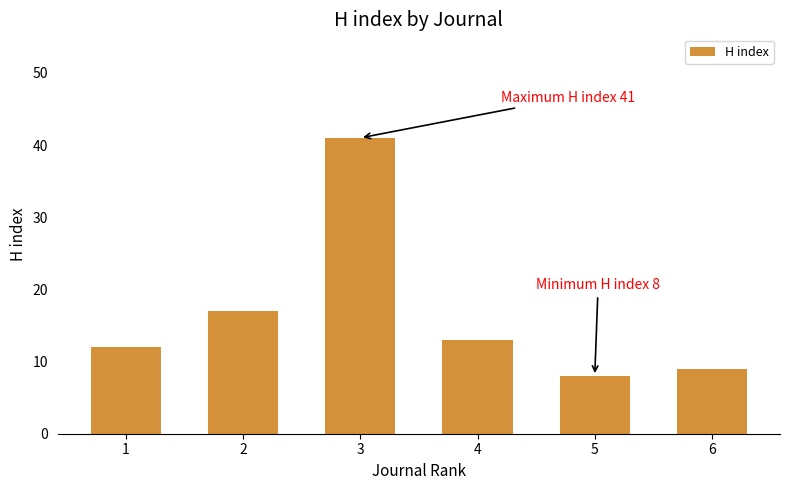

Reading left to right, extract all data points from this chart.

12	17	41	13	8	9